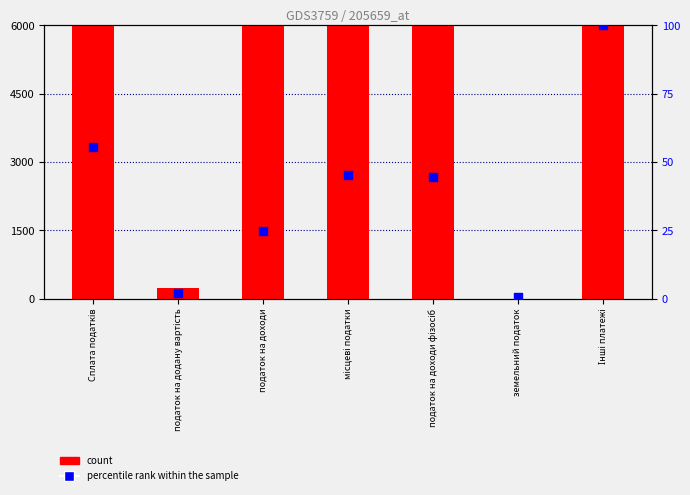

What are all the series names shown in the legend?

count, percentile rank within the sample